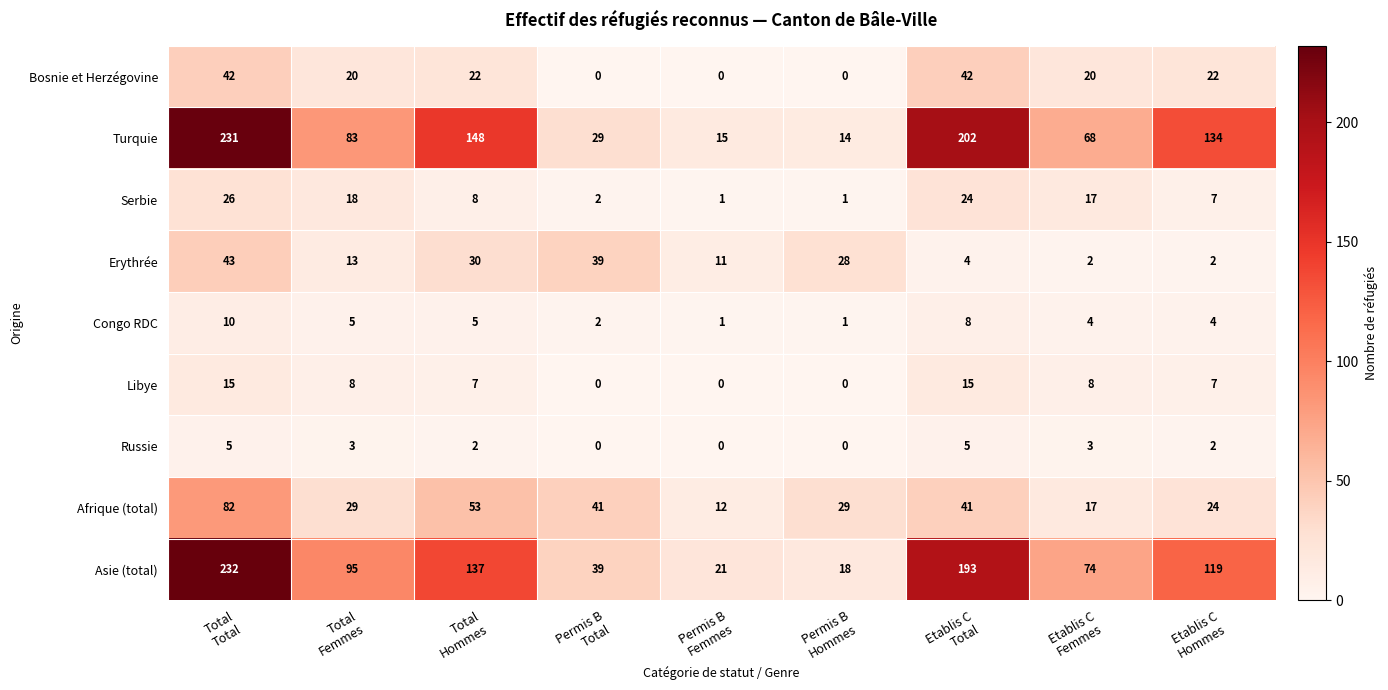

How many series are shown in this chart?

9